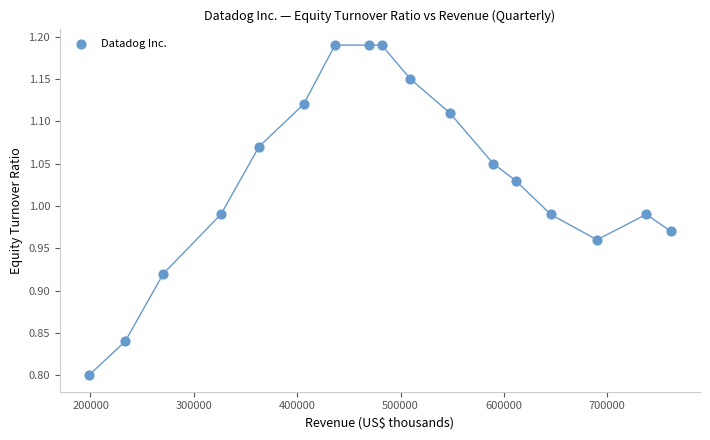

What is the range of Y values (max minus min)?

0.4